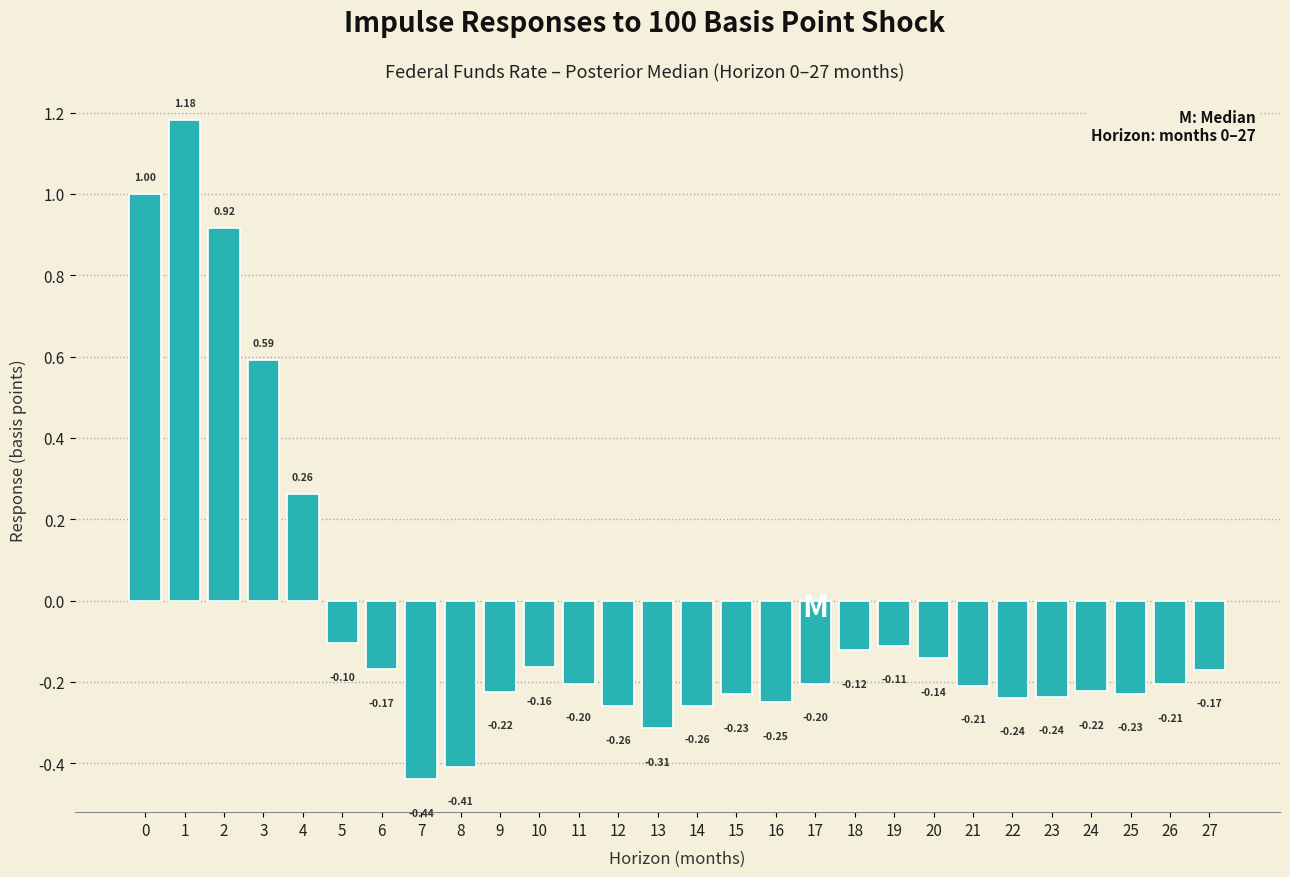

Which has a higher value, 25 or 15?

25